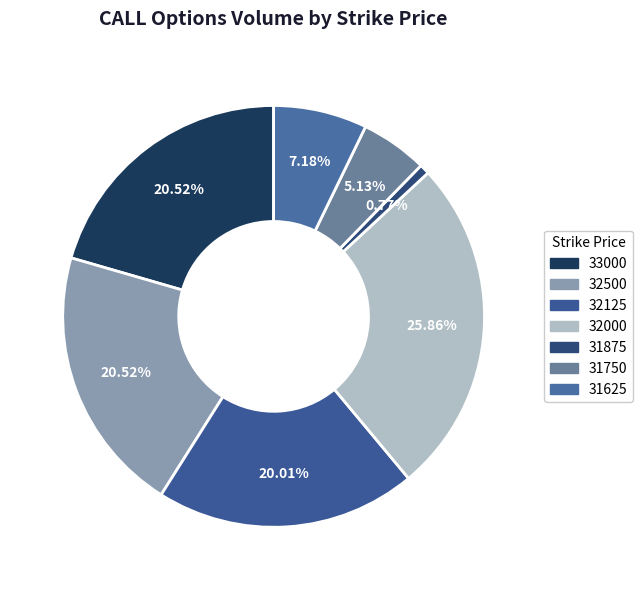

How many segments does this pie chart have?

7